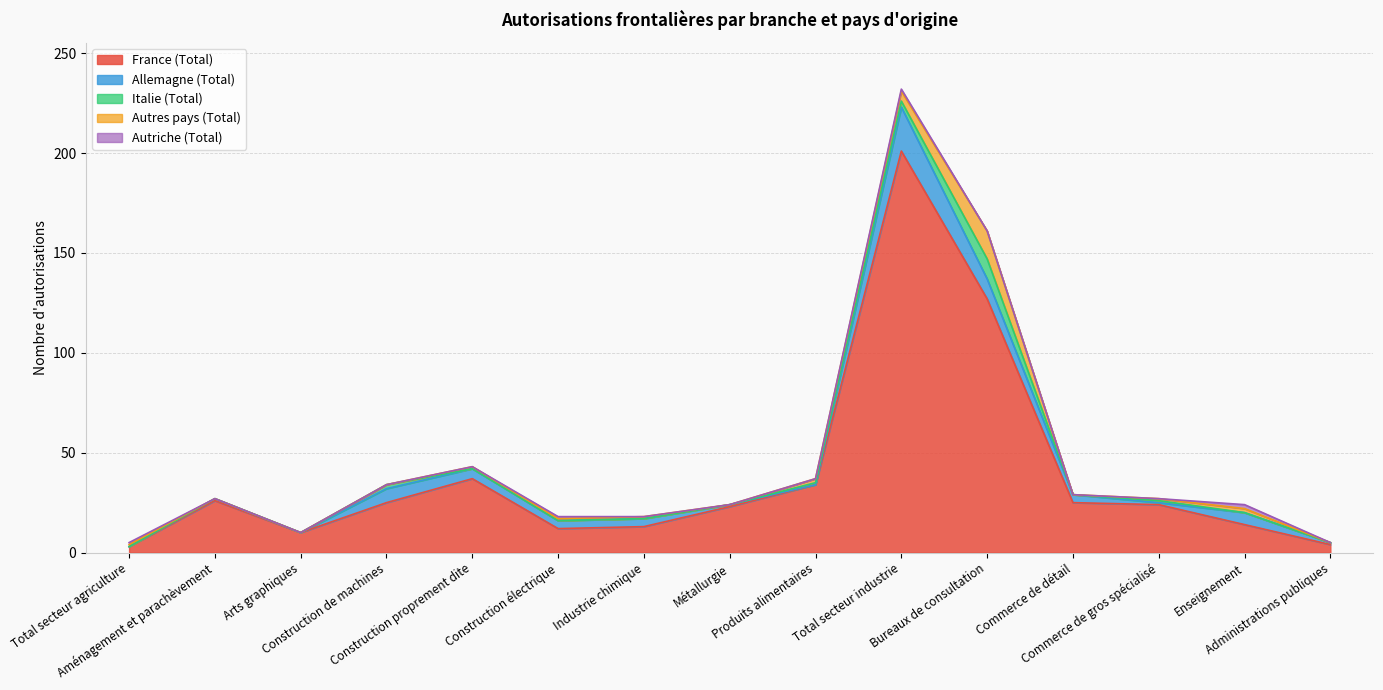

What is the average value of the Autres pays (Total) series?

2